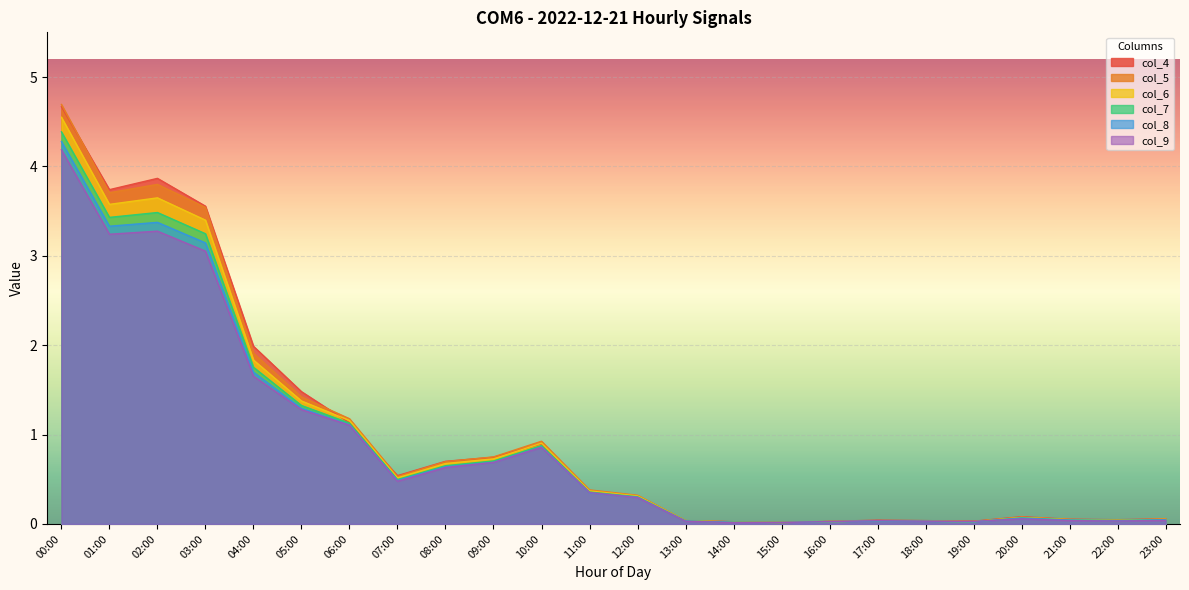

Rank the series by their maximum value, from highest to lowest.

col_5, col_4, col_6, col_7, col_8, col_9